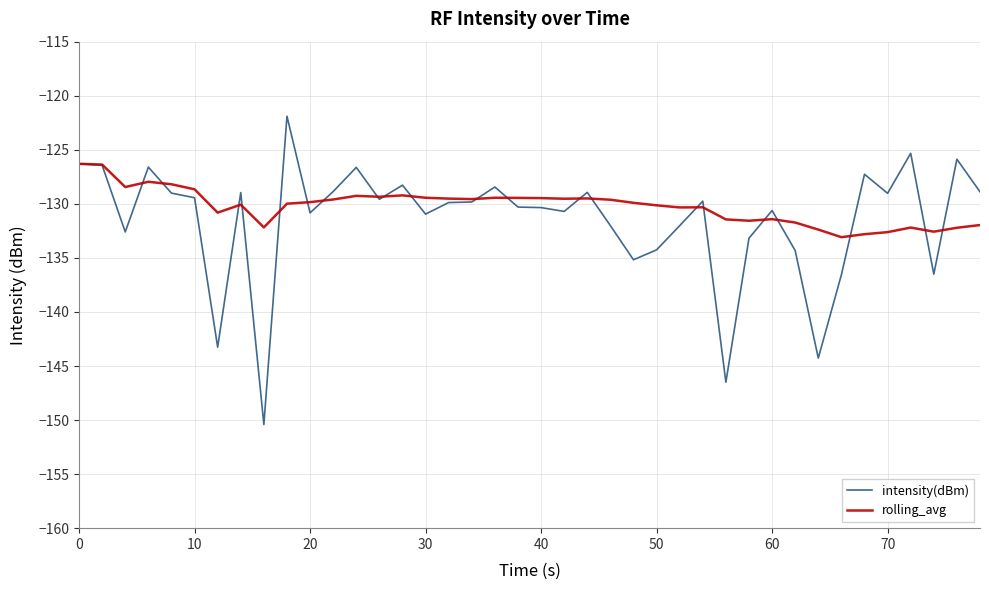

Which series has the largest total across all categories?

rolling_avg